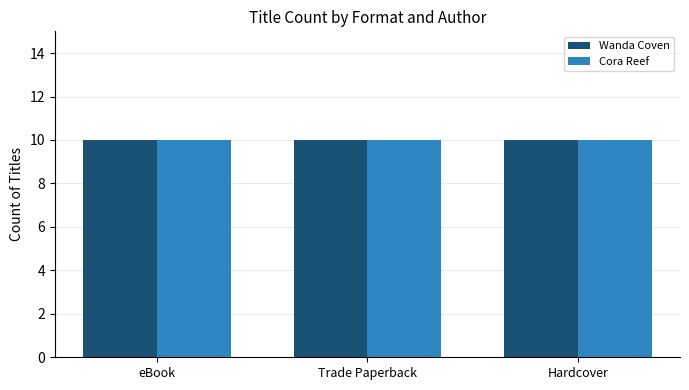

At which category is the sum across all series the highest?

Trade Paperback